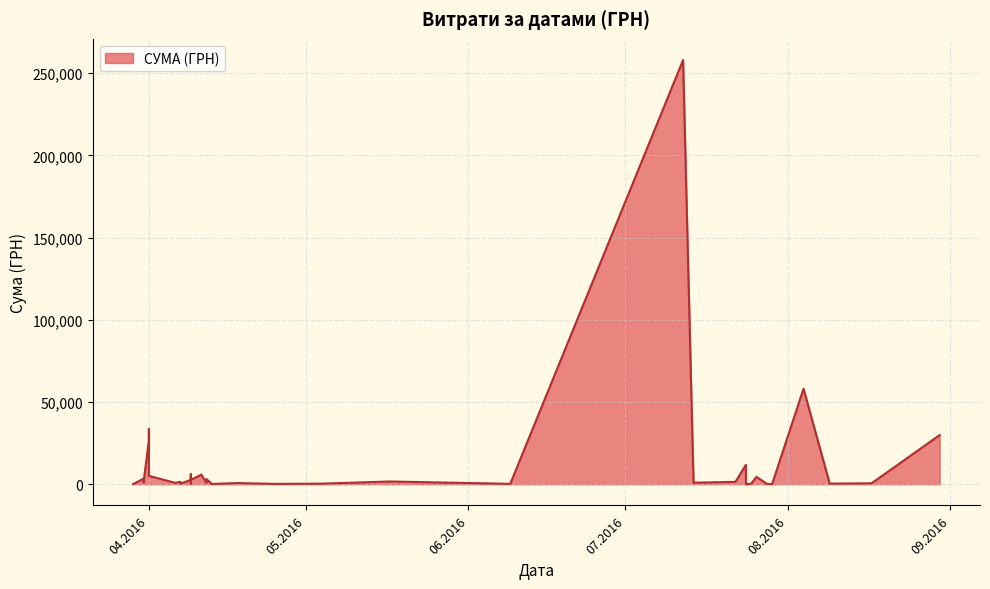

True or false: the data has more than 1 interior local peaks.

True